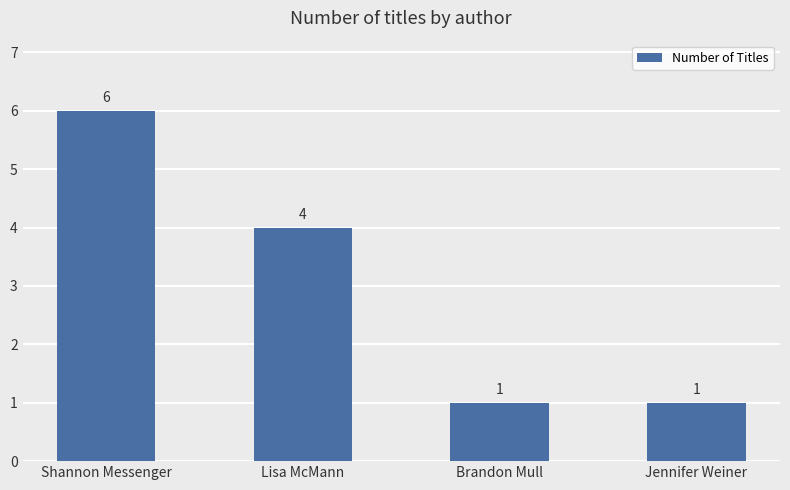

How many values are below 4?

2